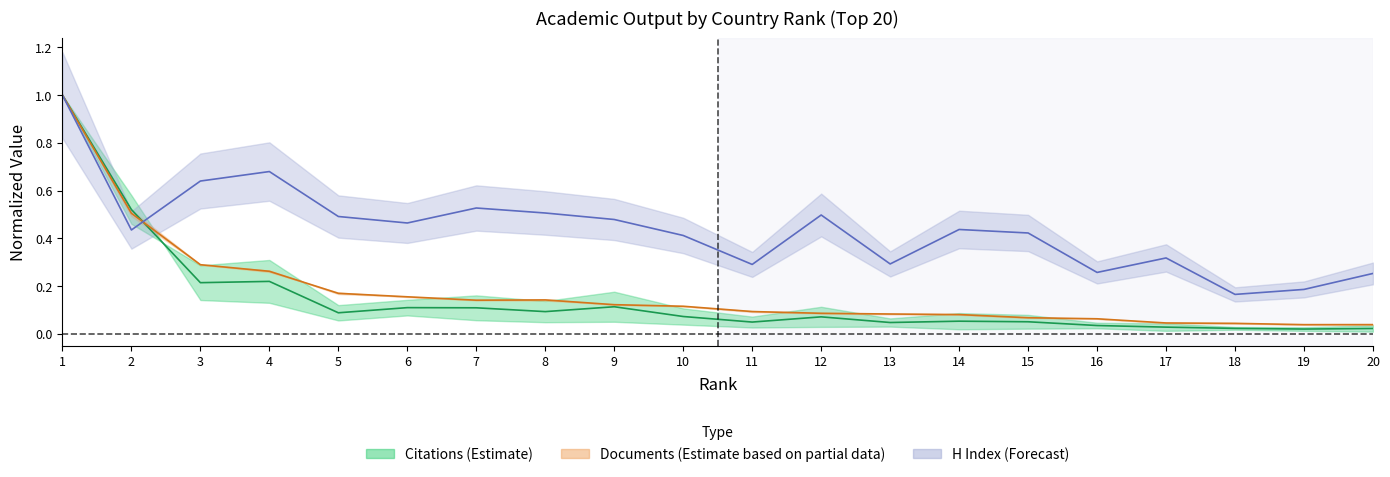

Which has a higher value, 9 or 11?

9